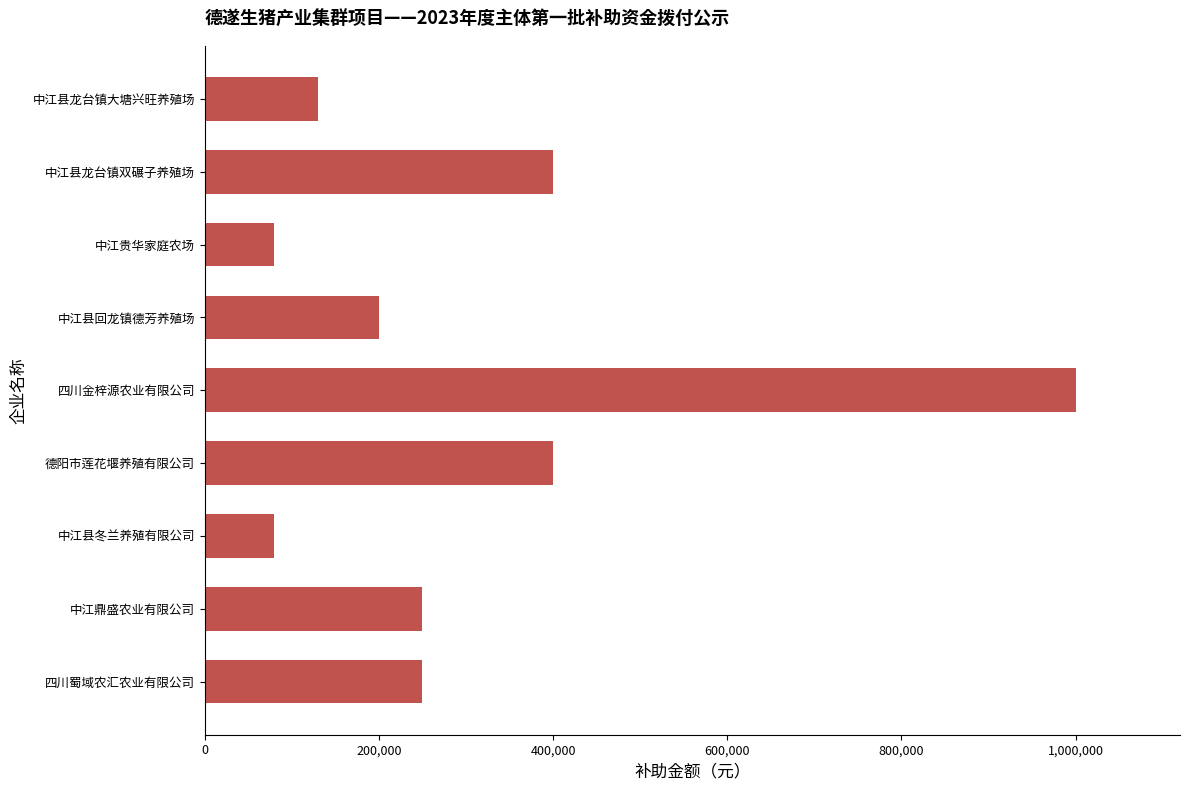

What is the minimum value shown in the chart?

80000